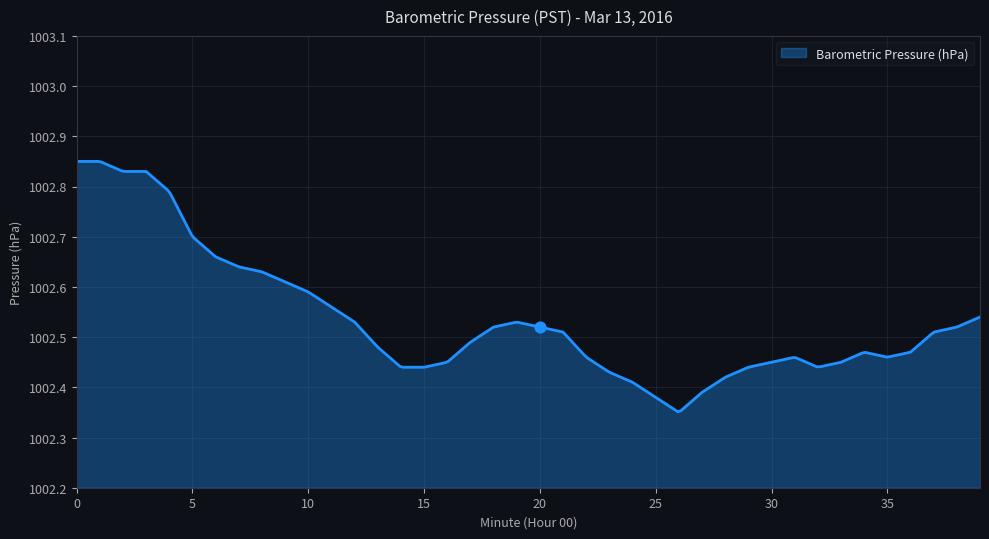

Which has a higher value, 29 or 1?

1